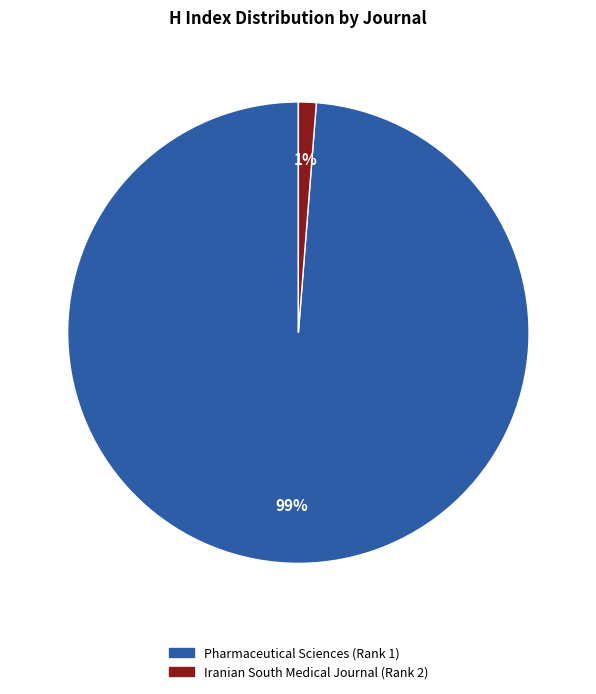

What percentage is the Pharmaceutical Sciences (Rank 1) slice, to the nearest percent?

99%